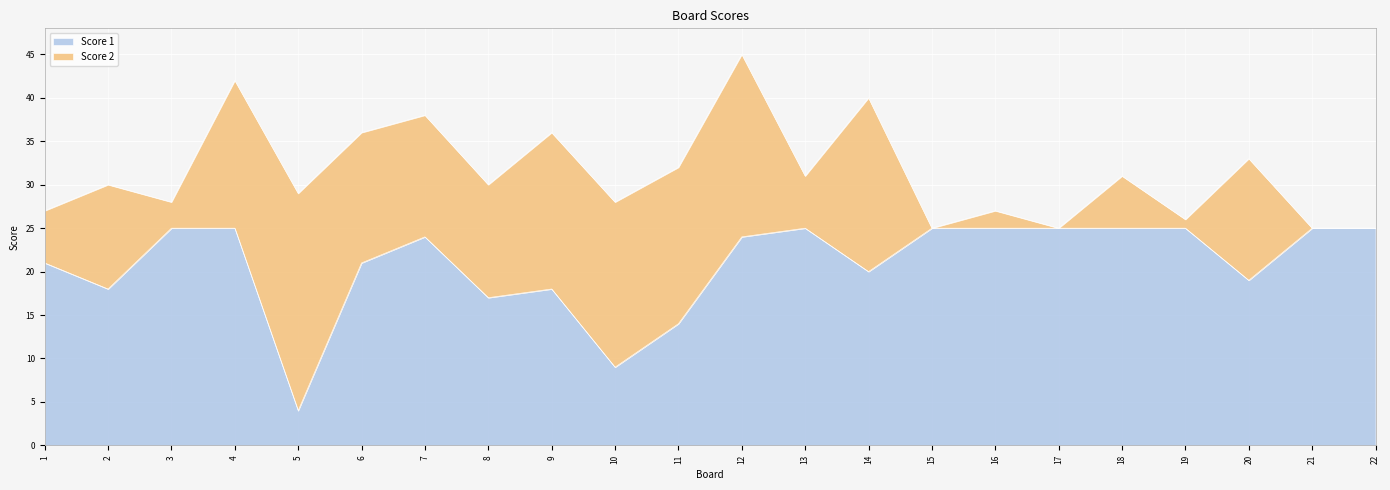

Rank the categories by value from lowest to highest.

5, 10, 11, 8, 2, 9, 20, 14, 1, 6, 7, 12, 3, 4, 13, 15, 16, 17, 18, 19, 21, 22